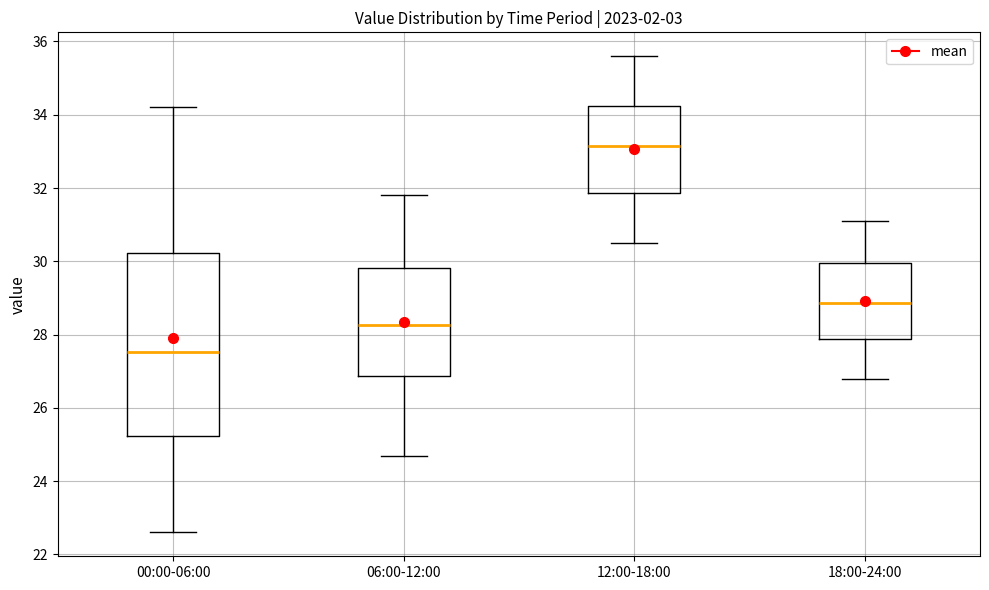

Which box's median line is the lowest?

00:00-06:00